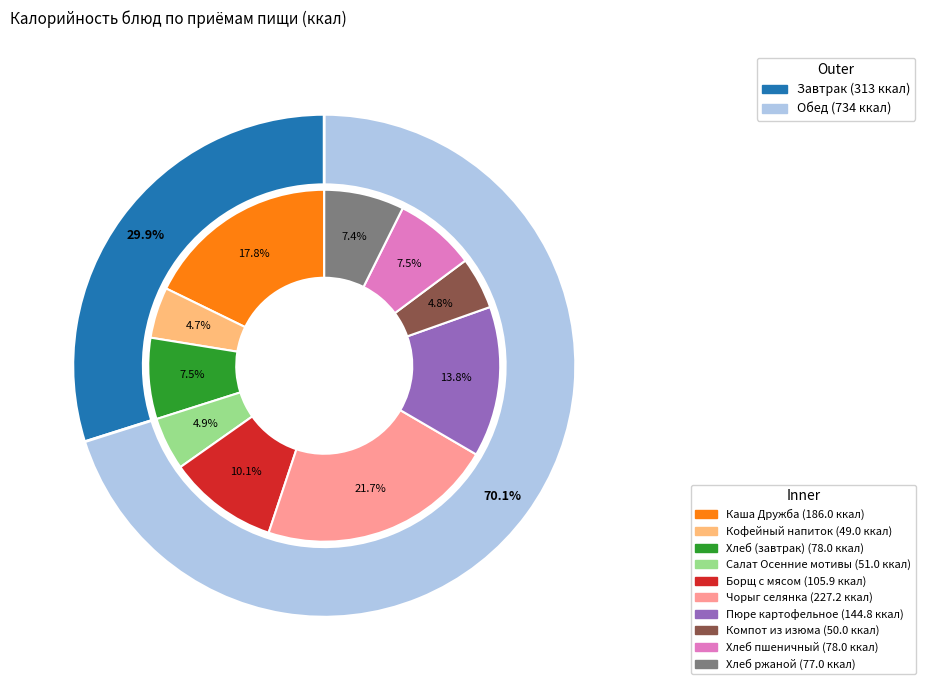

What percentage is the Салат Осенние мотивы slice, to the nearest percent?

5%